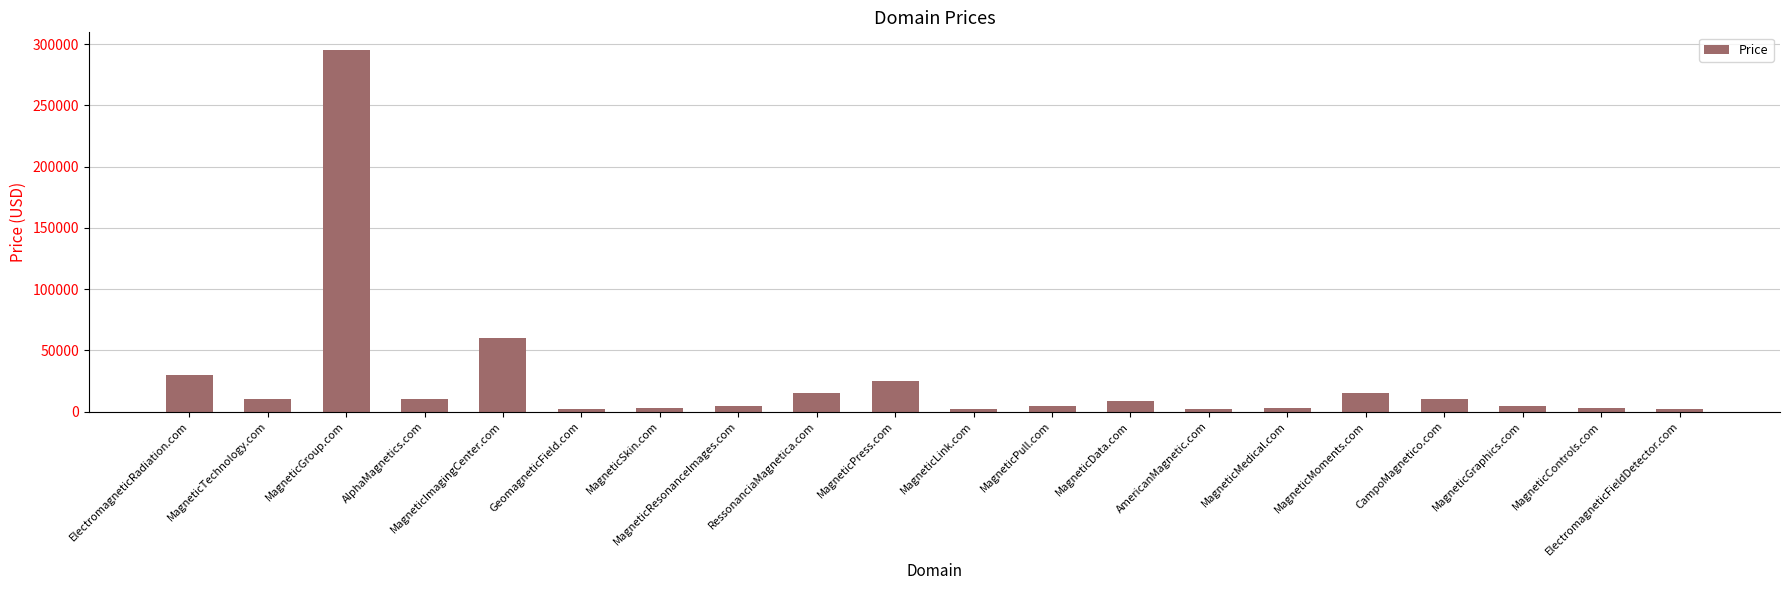

What is the greatest value displayed?

294888